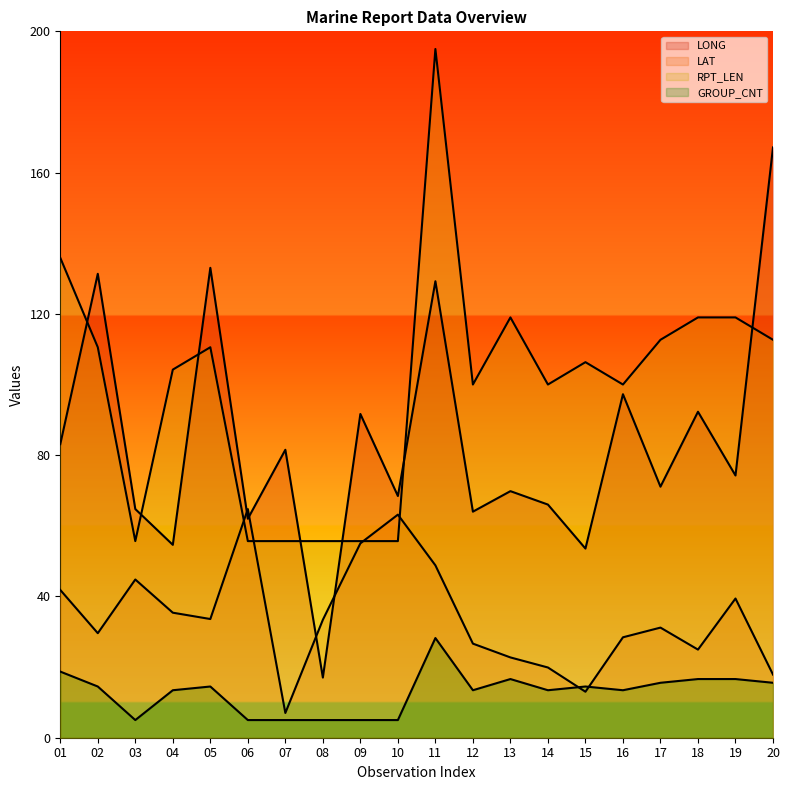

What is the sum of the RPT_LEN values at 04 and 11?

299.2